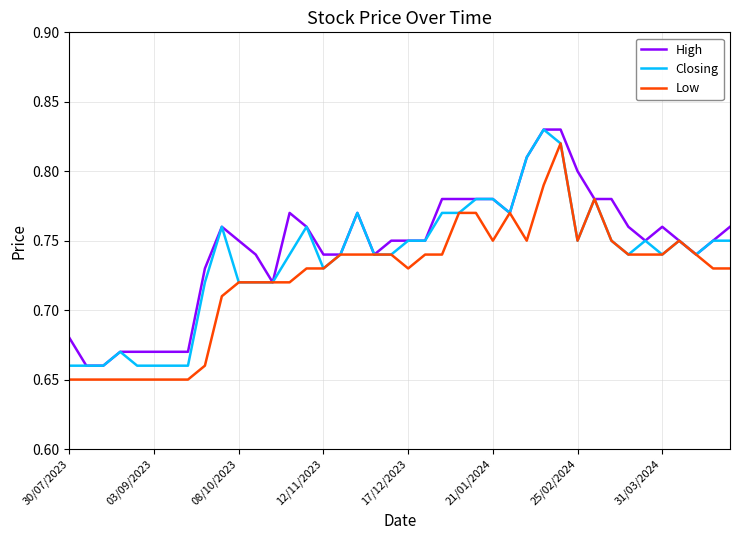

Rank the series by their average value, from lowest to highest.

Low, Closing, High